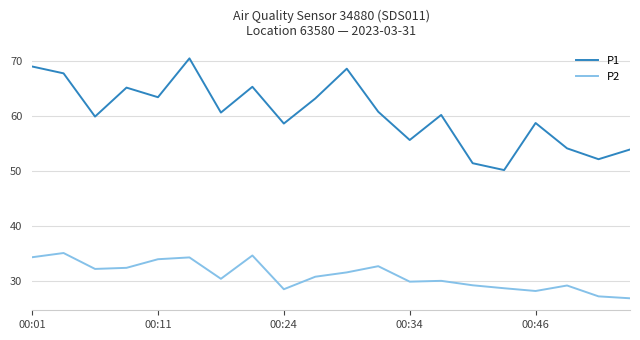

True or false: P1 and P2 cross at least once.

False